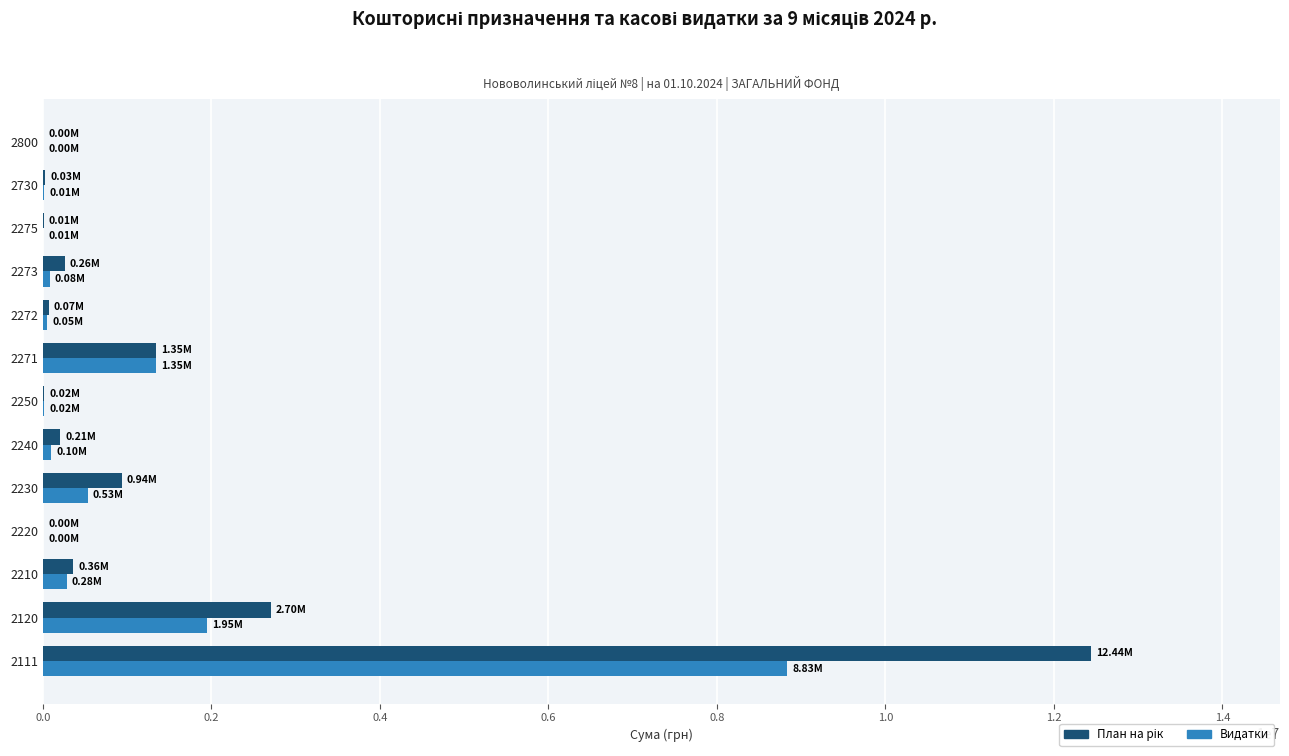

At which category is the sum across all series the highest?

2111